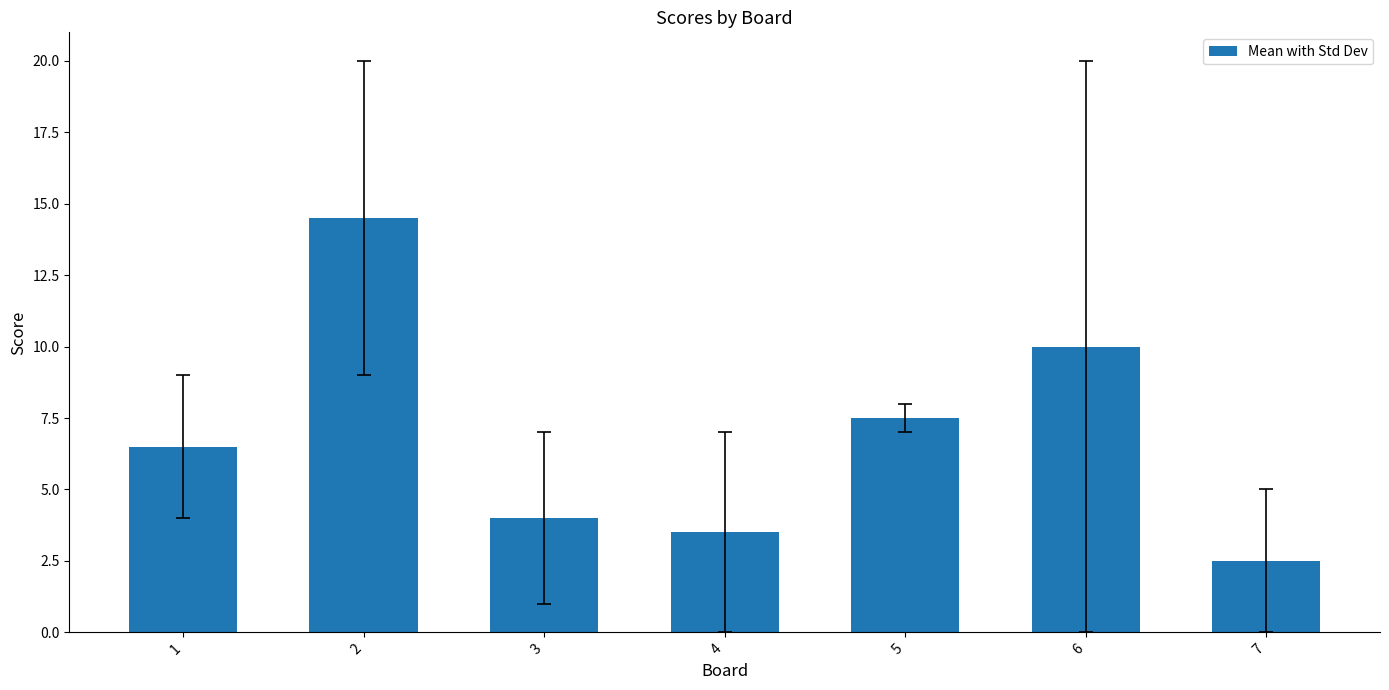

What is the difference between the maximum and minimum values?

12.0